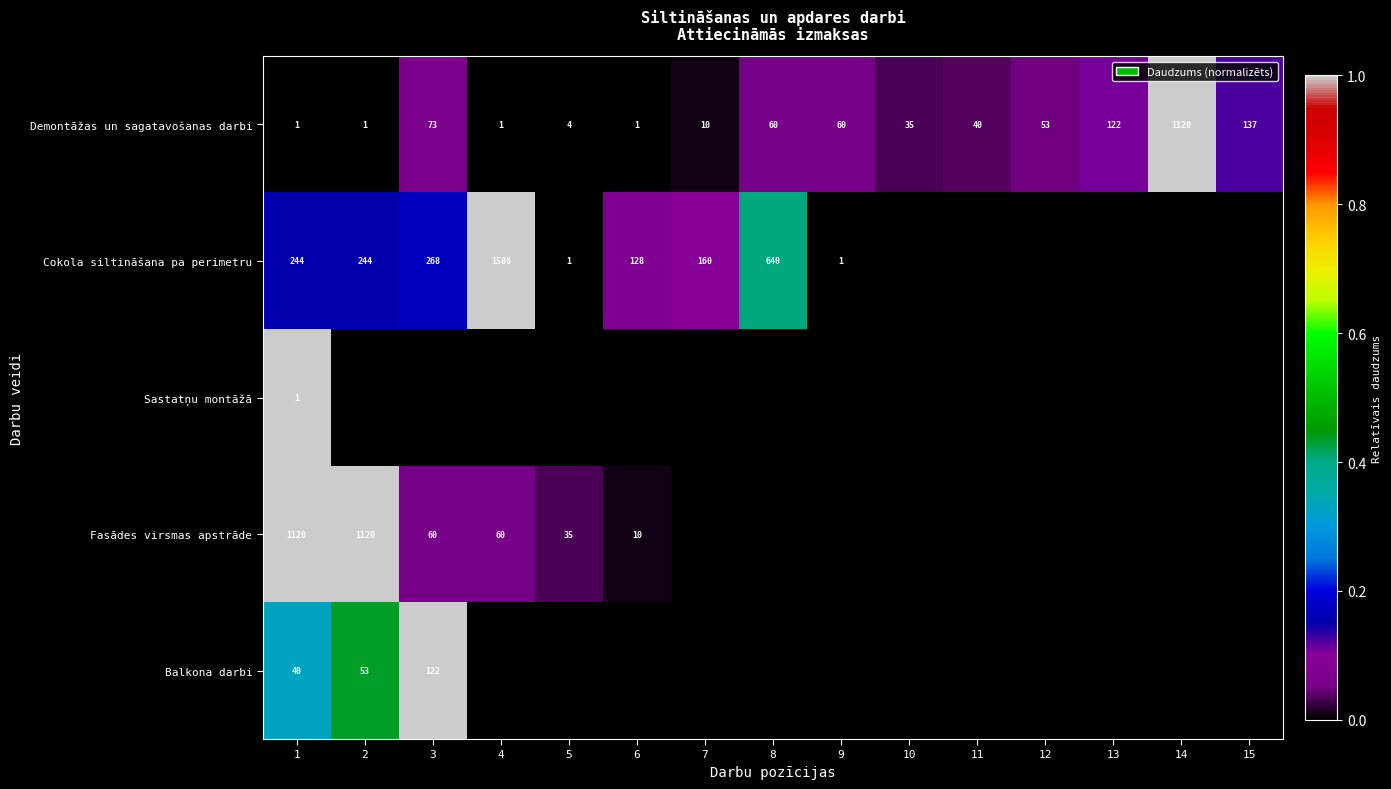

True or false: Balkona darbi has a value of 31 at 2.

False